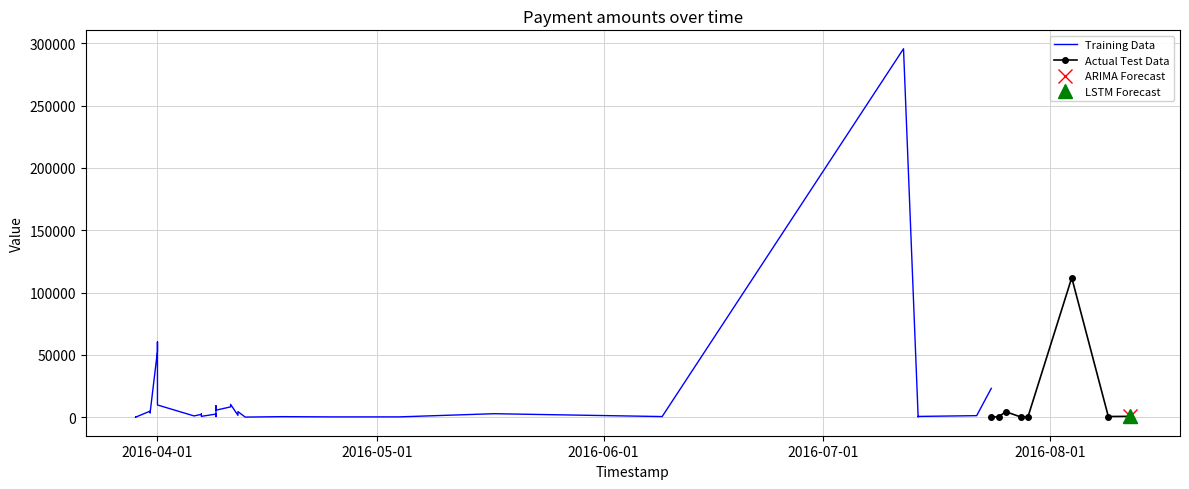

What is the maximum value for Actual Test Data?

111990.4